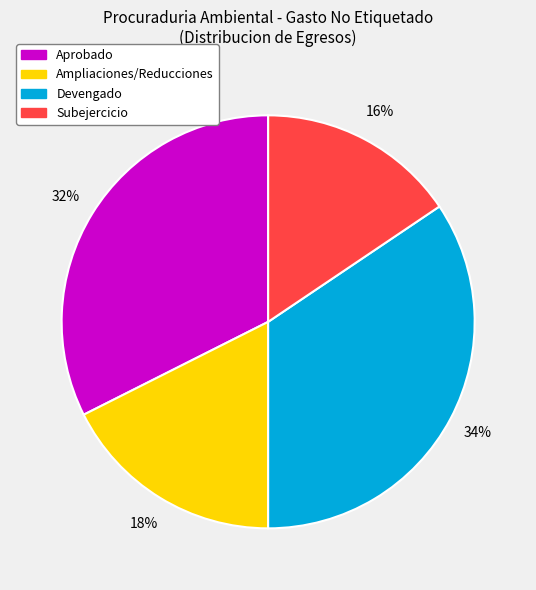

Between Devengado and Subejercicio, which is larger?

Devengado